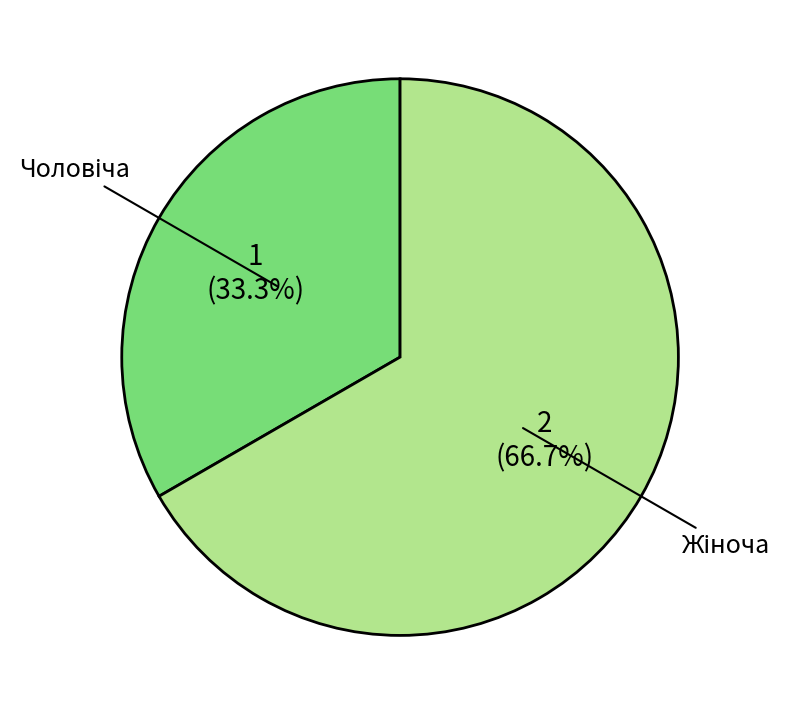

Is there any slice that represents more than half of the pie?

Yes